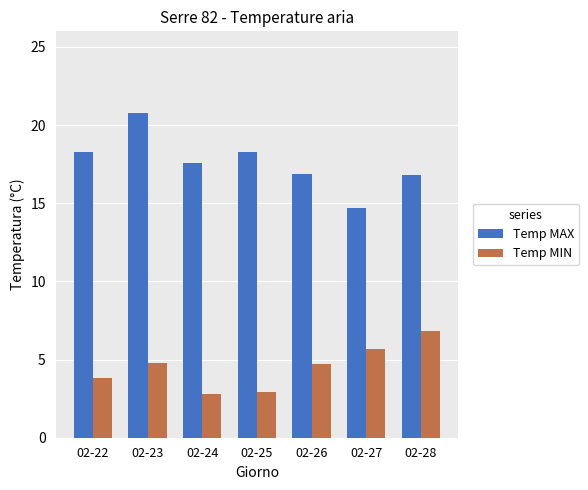

Which series has the largest total across all categories?

Temp MAX